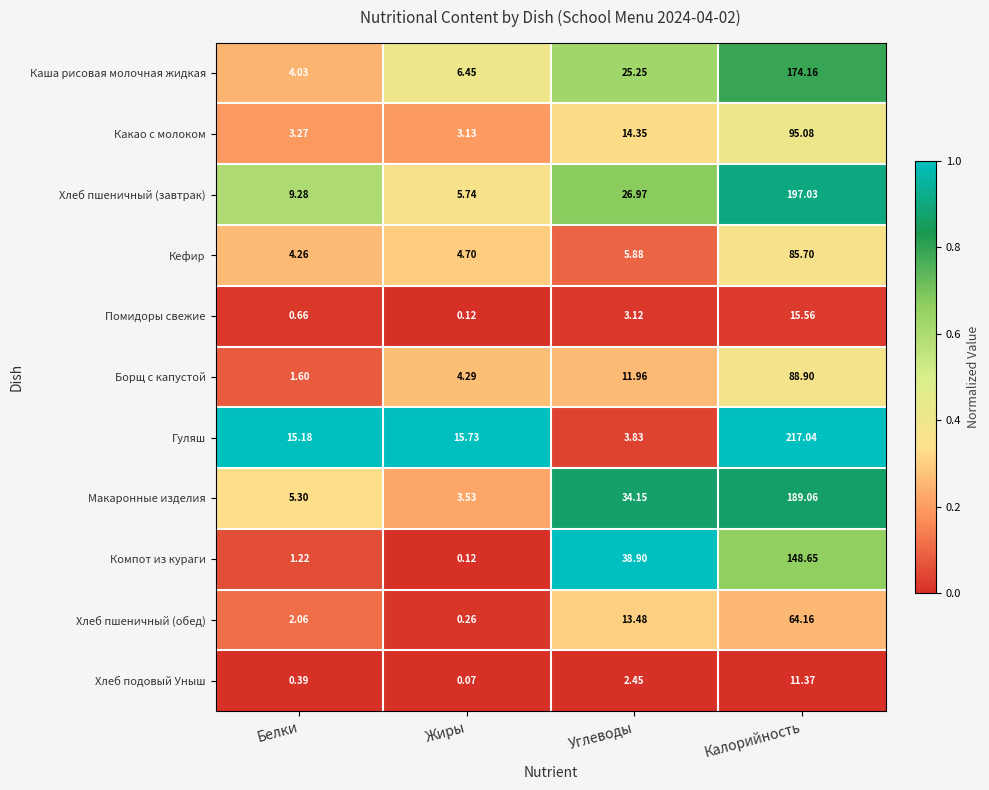

Which category has the highest value across all series?

Калорийность